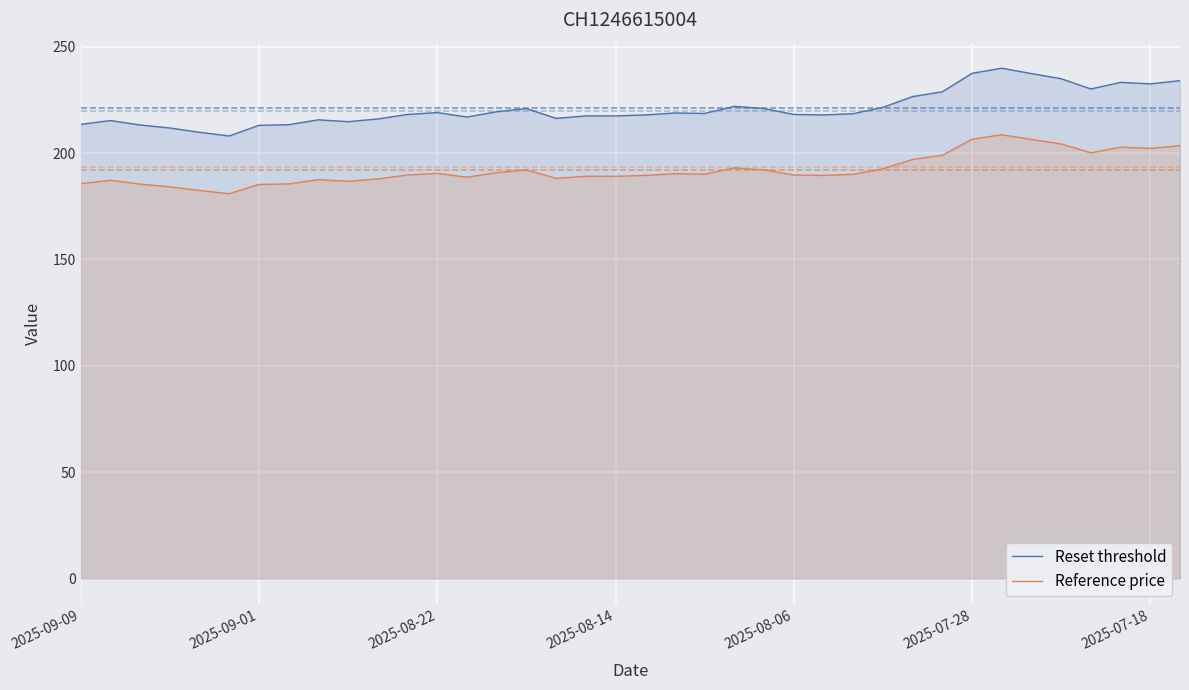

Is it true that Reset threshold equals 324.2 at 14?

False